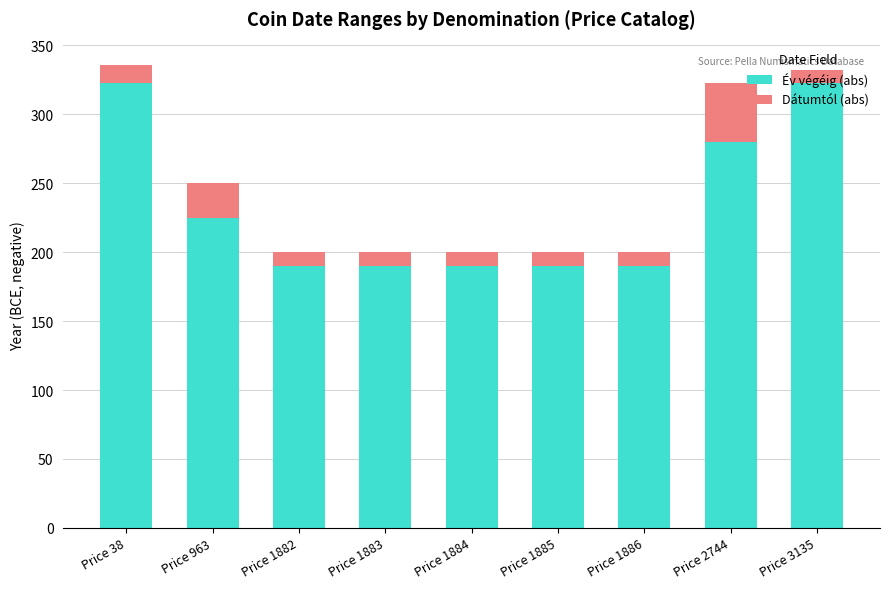

What is the sum of the Év végéig (abs) values at Price 1883 and Price 1884?

380